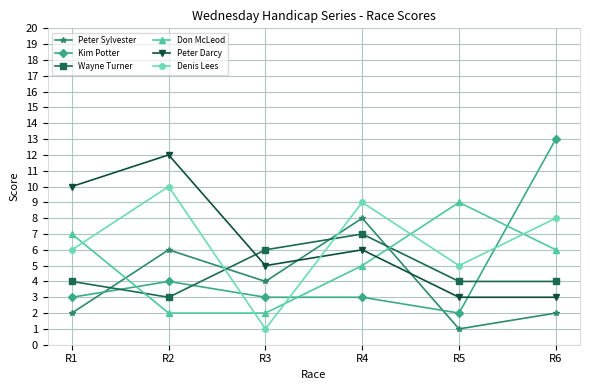

At which label is Kim Potter closest to 7?

R2